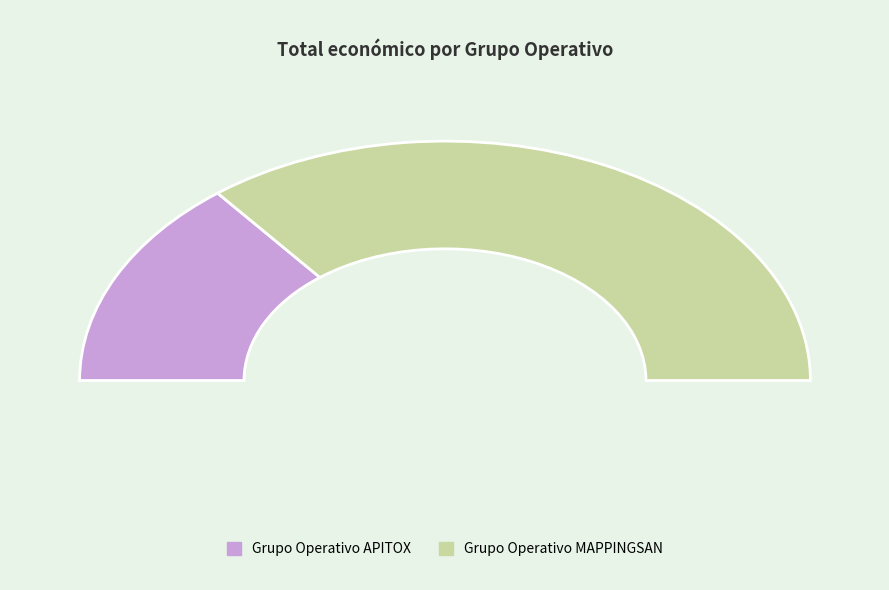

Count the number of slices in the pie.

2